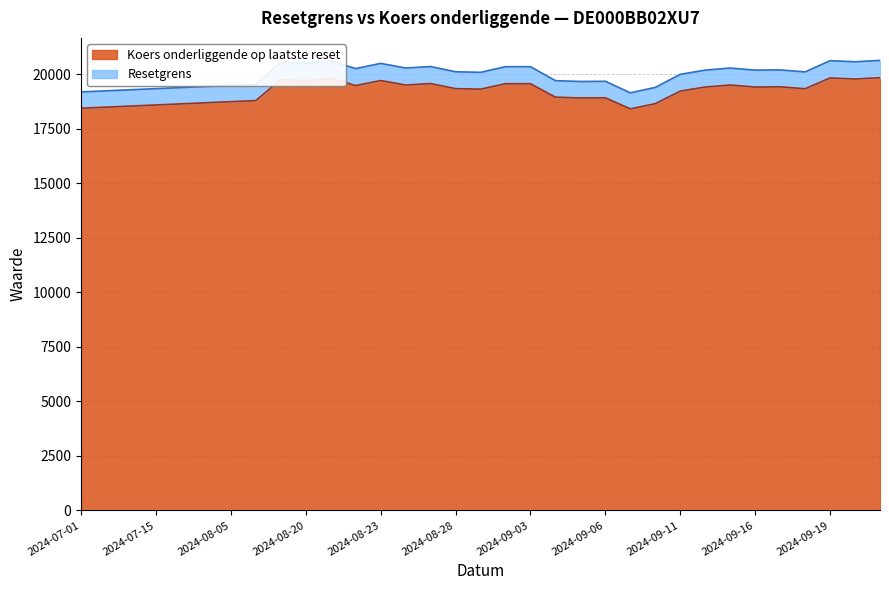

Which series changed the most between 2024-08-12 and 2024-09-05?

Resetgrens